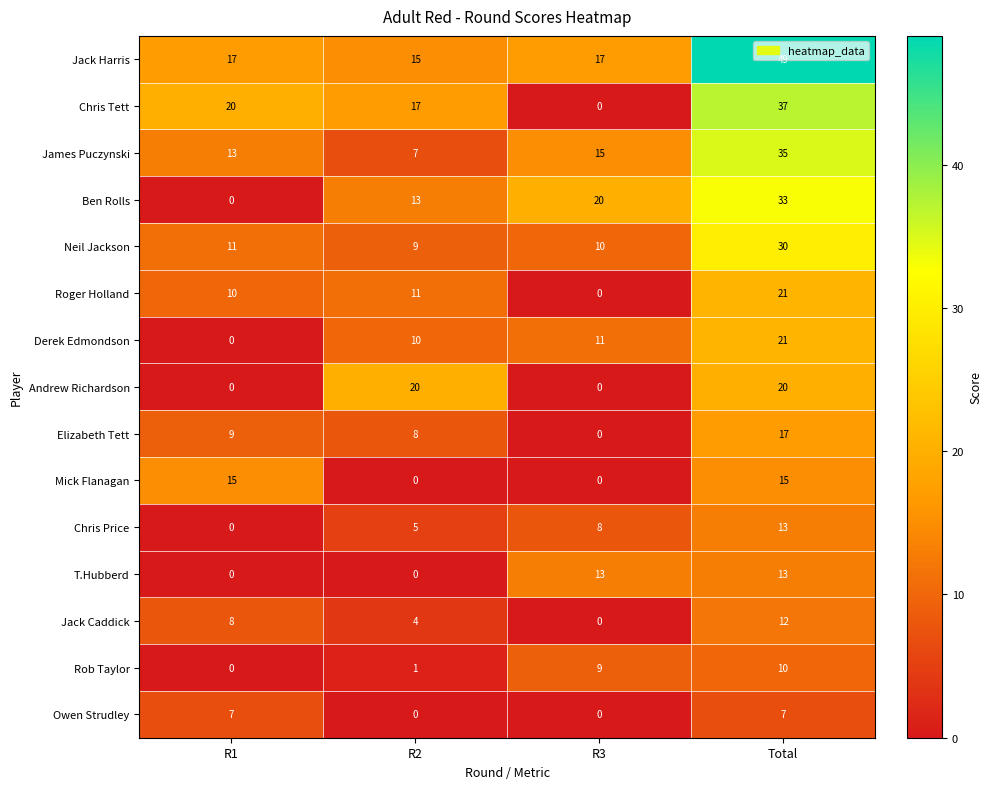

Which series changed the most between R2 and Total?

Jack Harris